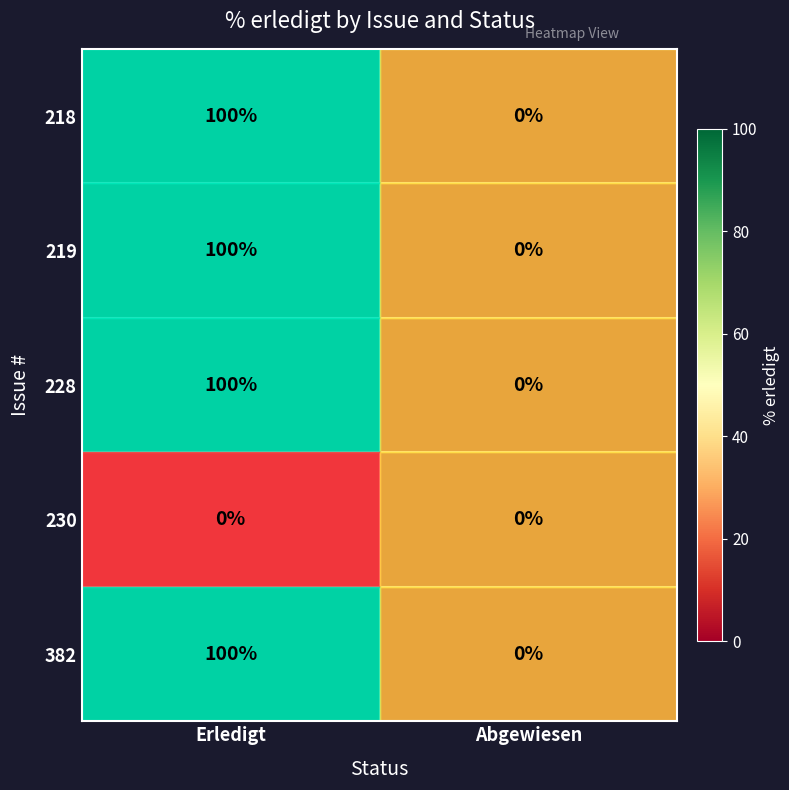

What is the maximum value shown in the chart?

100